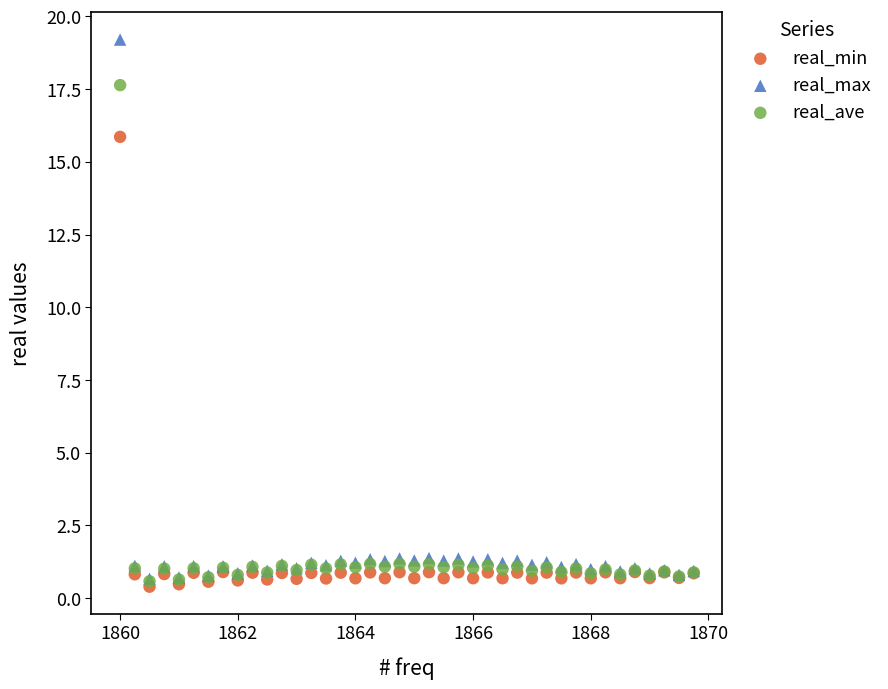

Which series has the widest spread of Y values?

real_max